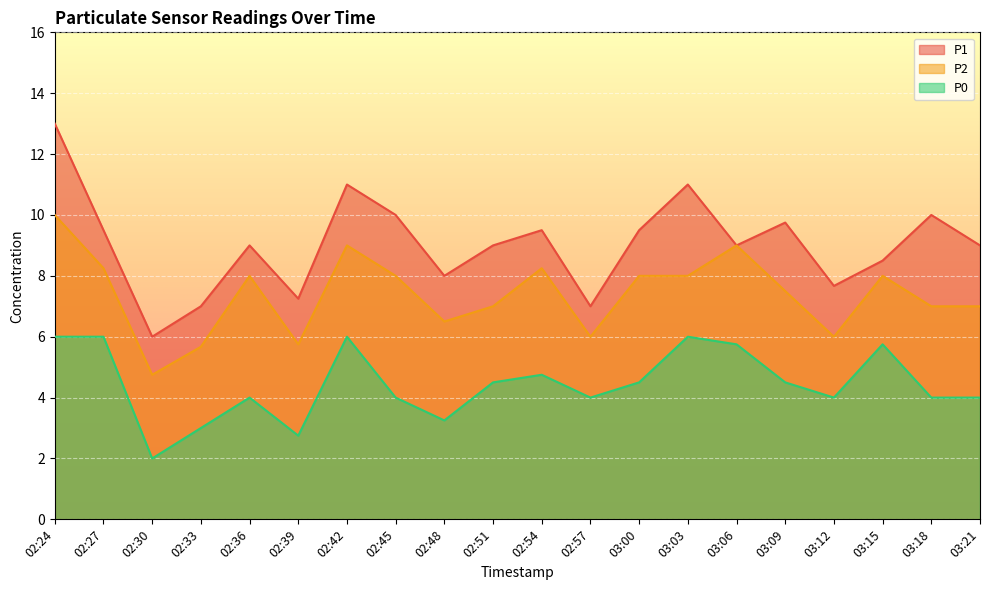

At how many categories does at least one series exceed 10?

3